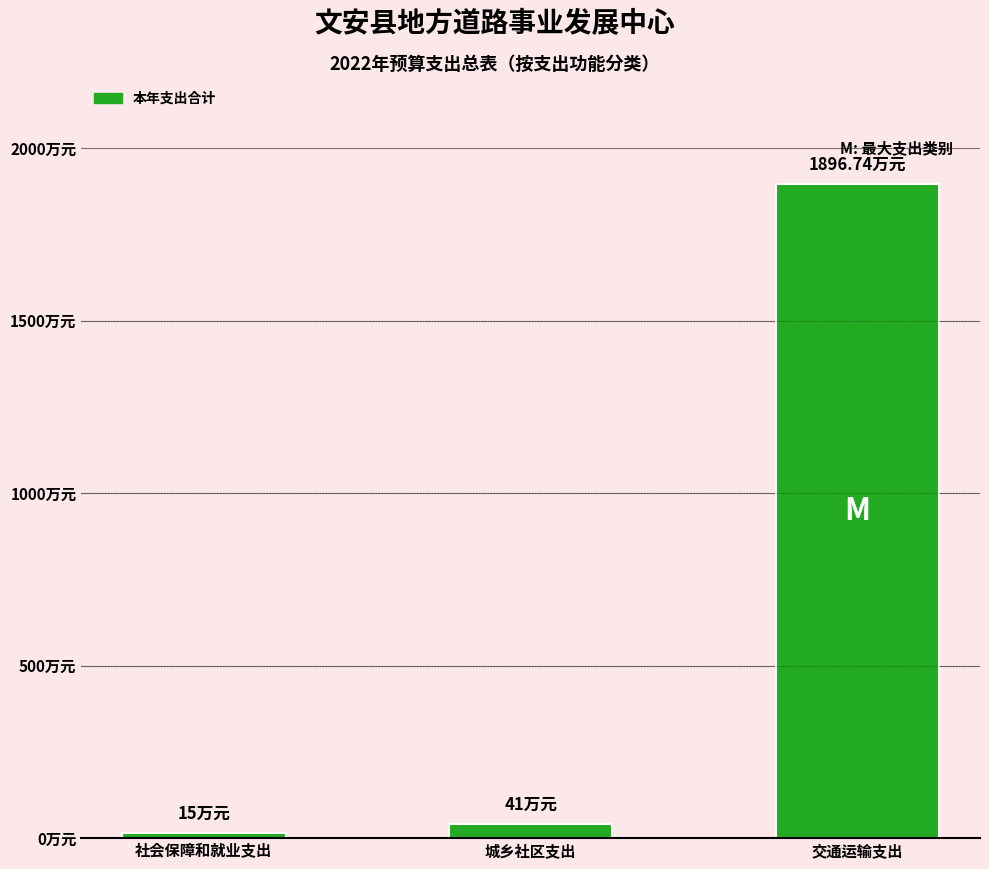

List the labels in order of value, smallest first.

社会保障和就业支出, 城乡社区支出, 交通运输支出